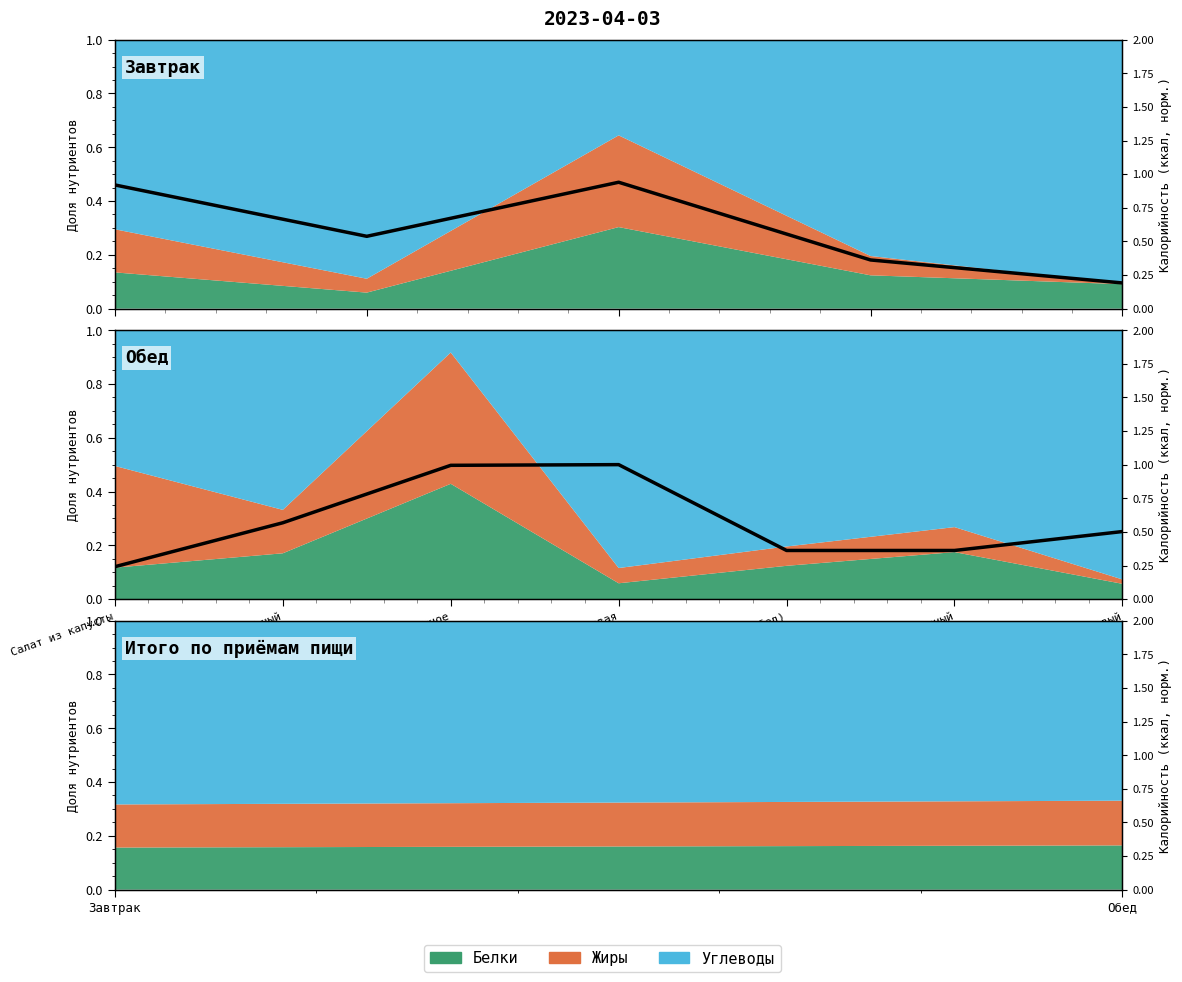

What is the change in value from Завтрак to Обед?

+1.1